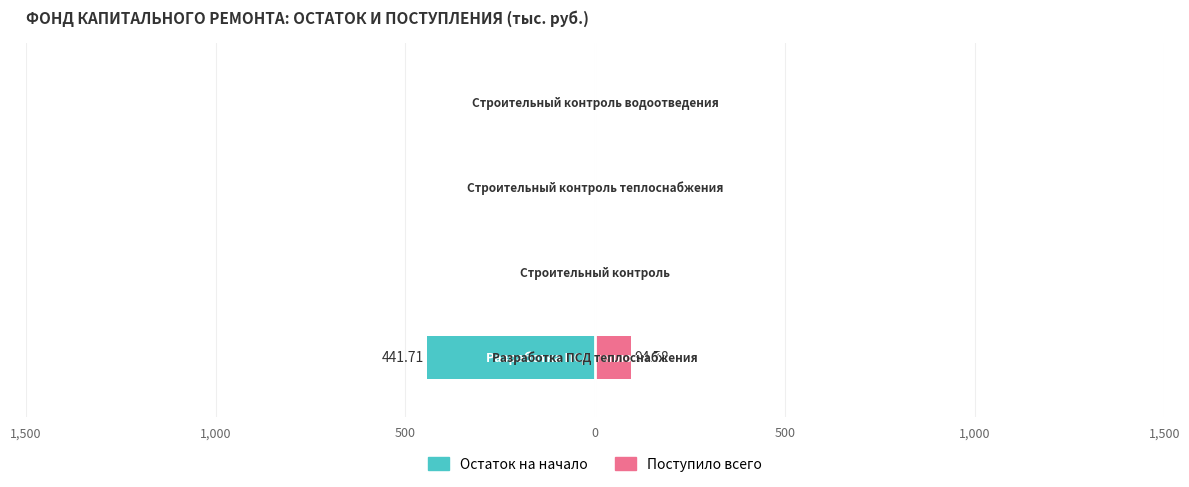

True or false: Остаток на начало has a value of -307.6 at 0.

False